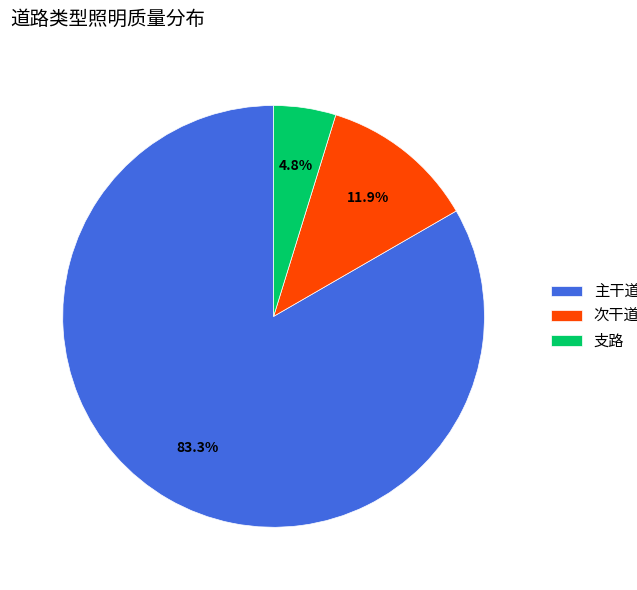

Count the number of slices in the pie.

3